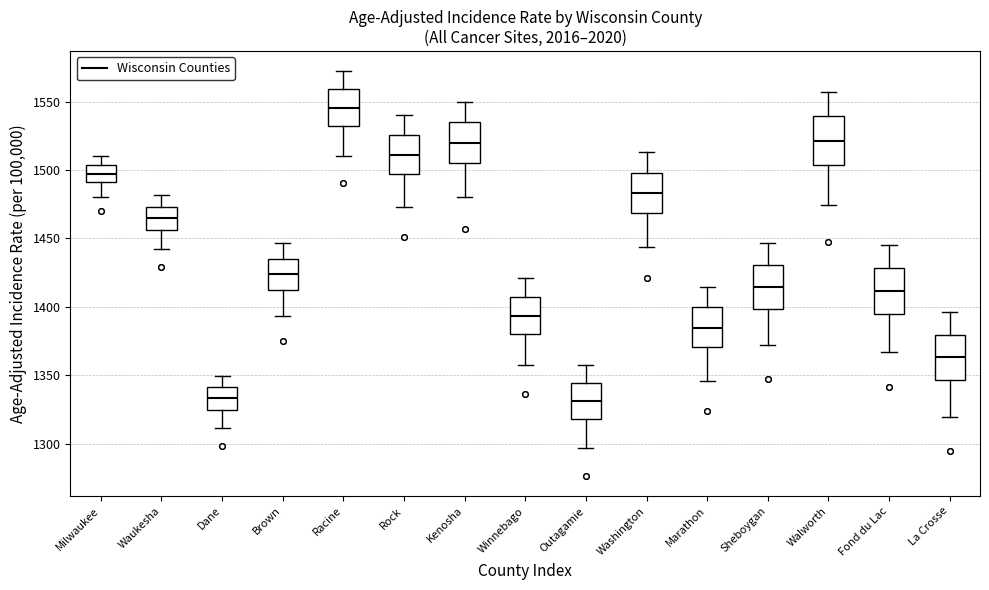

Reading left to right, read every box against the y-axis: the position of its median line, the range the box covers, and the ends of its whiskers. The values are not printed on the chart, so give them approximately, as read against the axis.

Milwaukee: median 1495, box 1490 to 1505, whiskers 1480 to 1510
Waukesha: median 1465, box 1455 to 1475, whiskers 1440 to 1480
Dane: median 1335, box 1325 to 1340, whiskers 1310 to 1350
Brown: median 1425, box 1410 to 1435, whiskers 1395 to 1445
Racine: median 1545, box 1535 to 1560, whiskers 1510 to 1570
Rock: median 1510, box 1495 to 1525, whiskers 1475 to 1540
Kenosha: median 1520, box 1505 to 1535, whiskers 1480 to 1550
Winnebago: median 1395, box 1380 to 1405, whiskers 1360 to 1420
Outagamie: median 1330, box 1320 to 1345, whiskers 1295 to 1360
Washington: median 1485, box 1470 to 1500, whiskers 1445 to 1515
Marathon: median 1385, box 1370 to 1400, whiskers 1345 to 1415
Sheboygan: median 1415, box 1400 to 1430, whiskers 1370 to 1445
Walworth: median 1520, box 1505 to 1540, whiskers 1475 to 1555
Fond du Lac: median 1410, box 1395 to 1430, whiskers 1365 to 1445
La Crosse: median 1365, box 1345 to 1380, whiskers 1320 to 1395